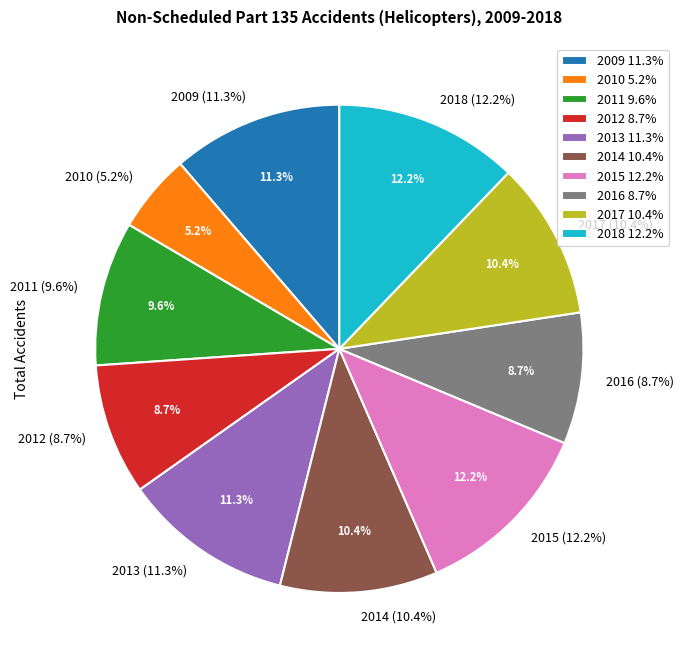

Rank the categories by value from lowest to highest.

2010, 2012, 2016, 2011, 2014, 2017, 2009, 2013, 2015, 2018